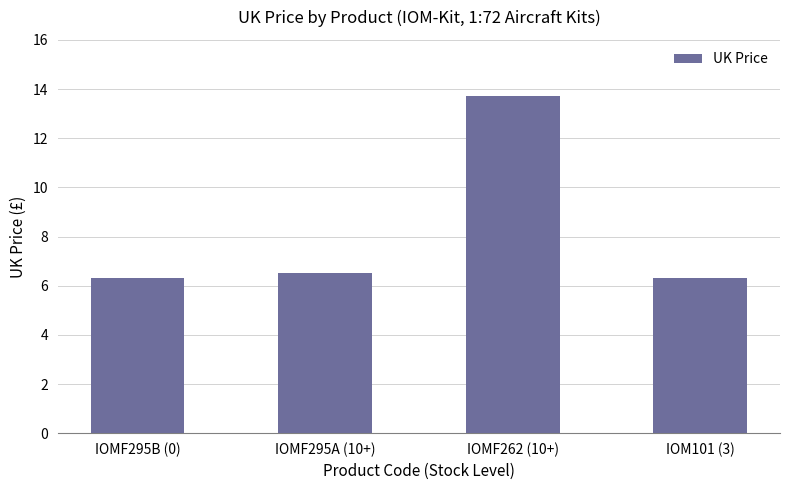

What is the value of the 3rd bar from the left?

13.7